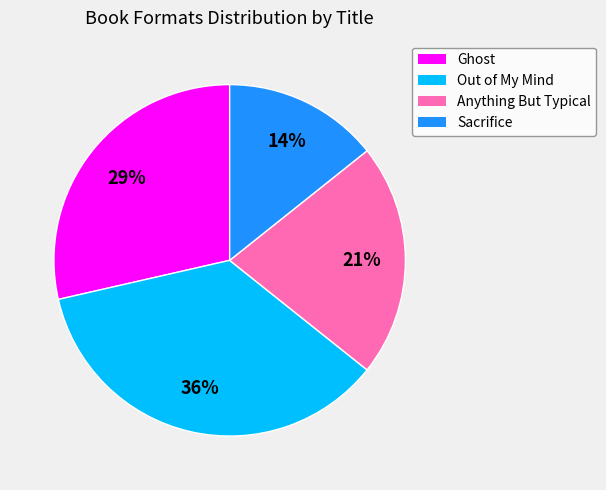

Do Sacrifice and Ghost together represent more than half of the pie?

No